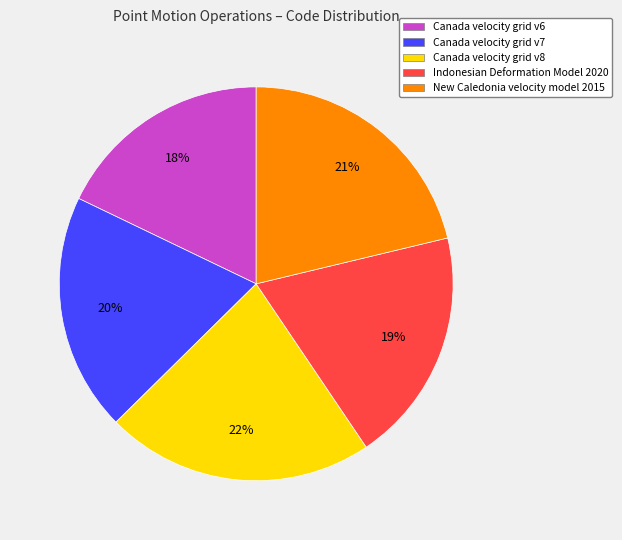

True or false: Canada velocity grid v6 accounts for 18% of the total.

True